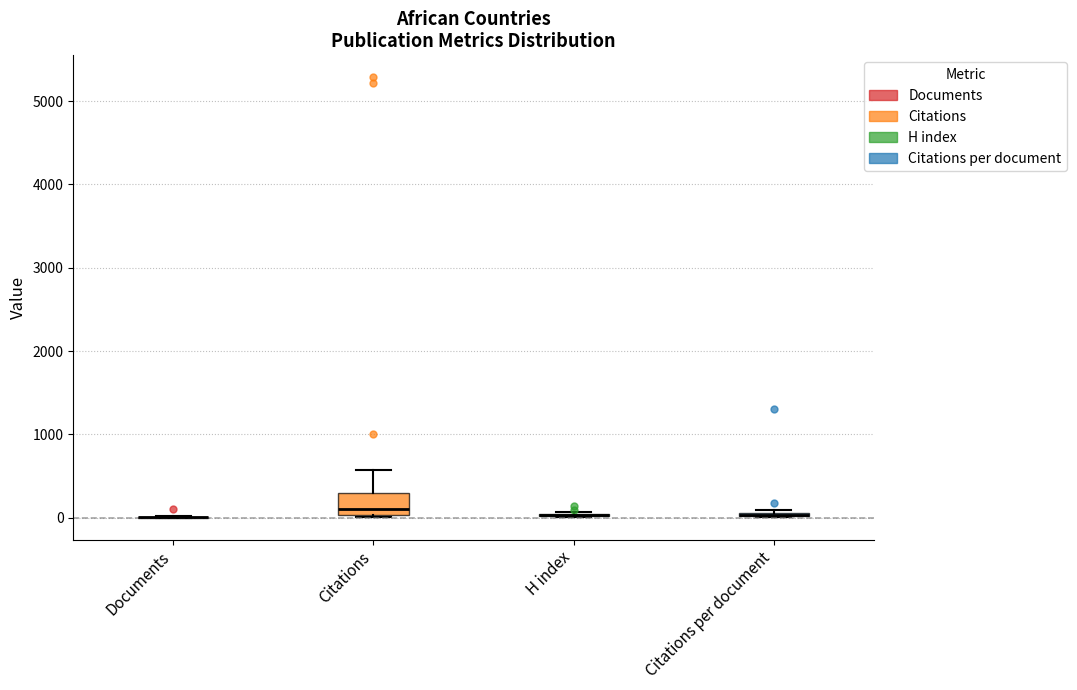

Which box is the tallest, from its lower edge to its upper edge?

Citations